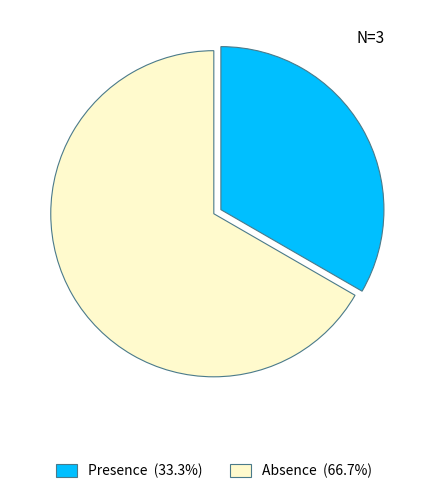

How many slices are in this pie chart?

2